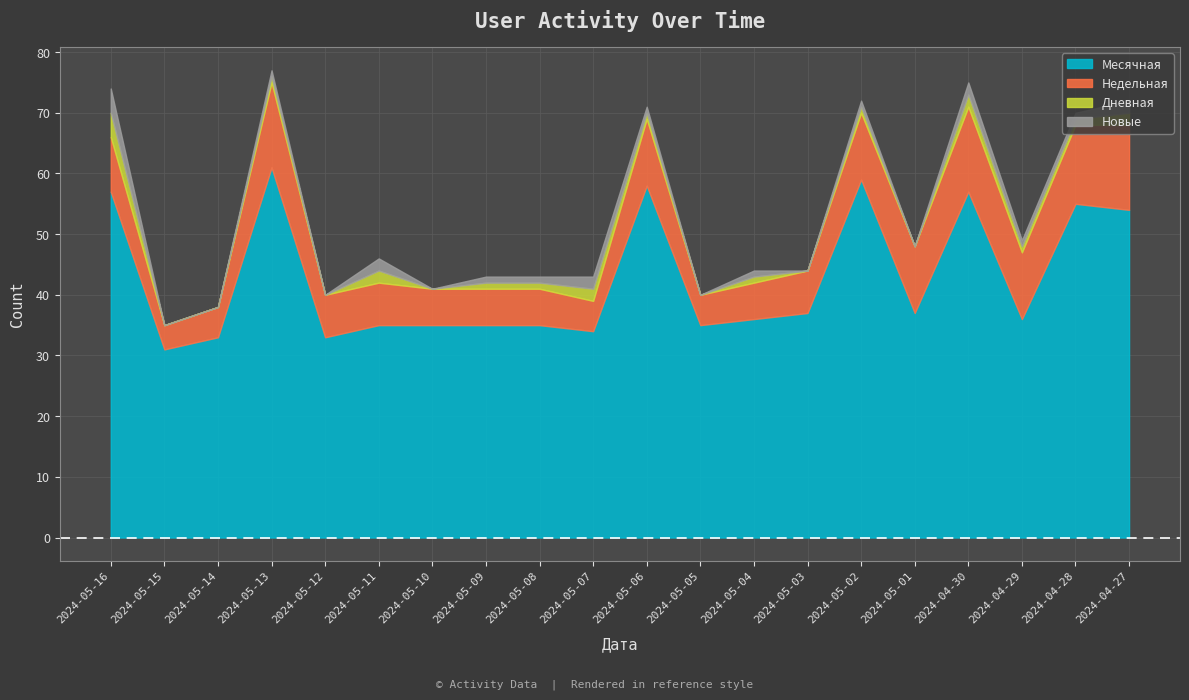

Is it true that Недельная equals 5 at 2024-05-05?

True